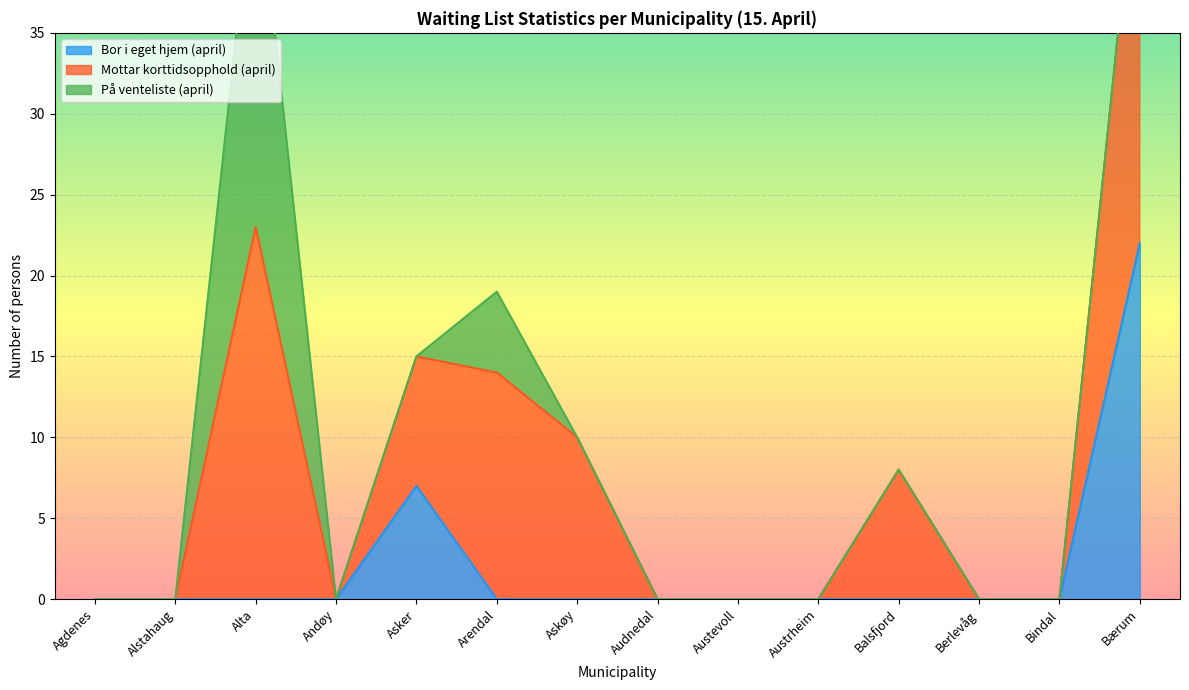

Which has a higher value, Agdenes or Askøy?

Agdenes